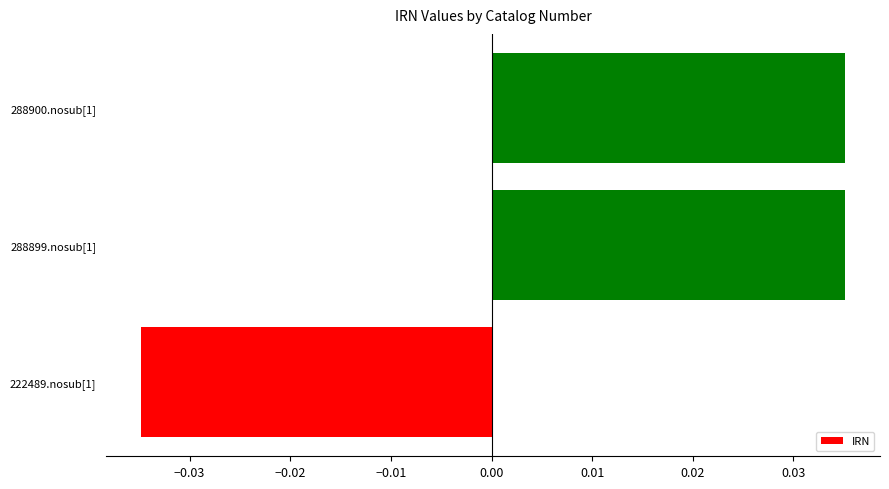

What is the change in value from 222489.nosub[1] to 288900.nosub[1]?

+0.1